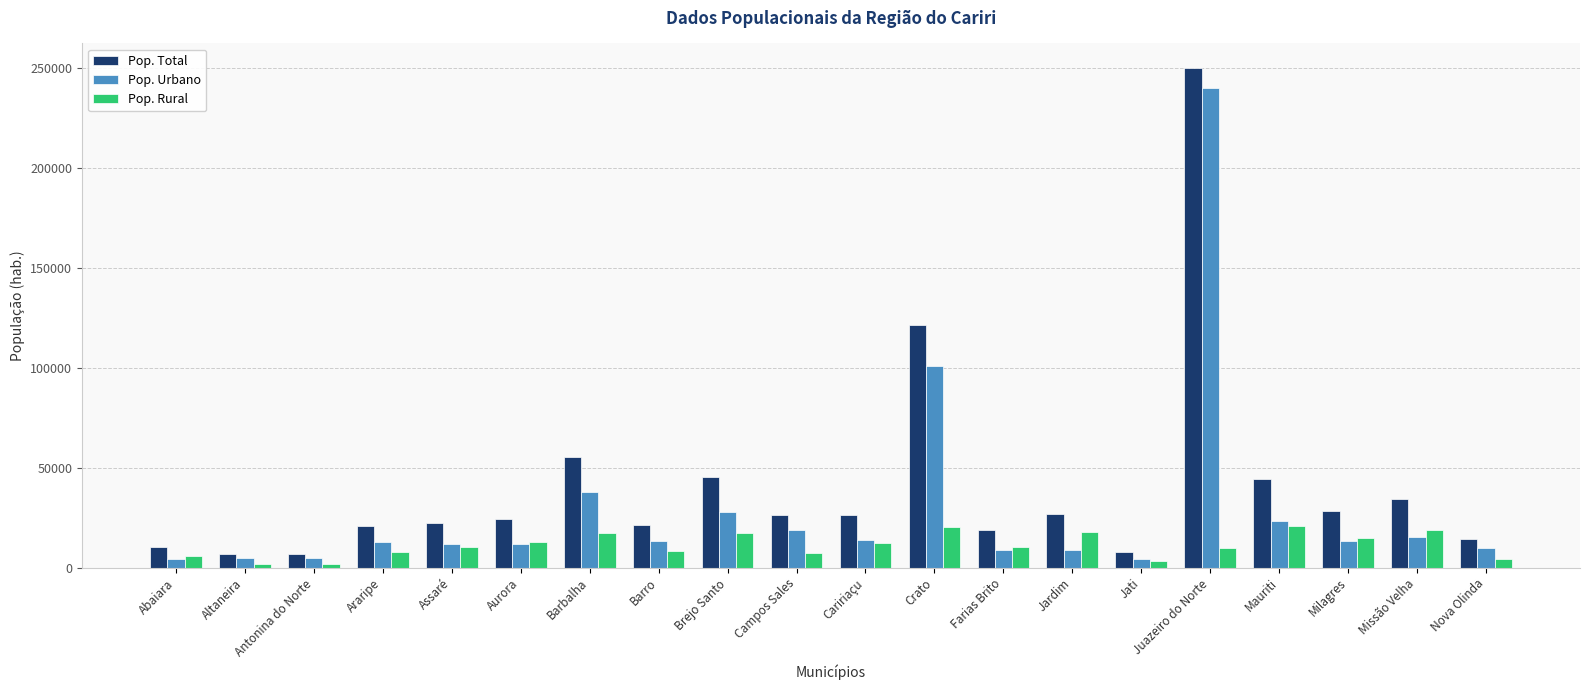

What is the label of the 13th bar from the left?

Farias Brito